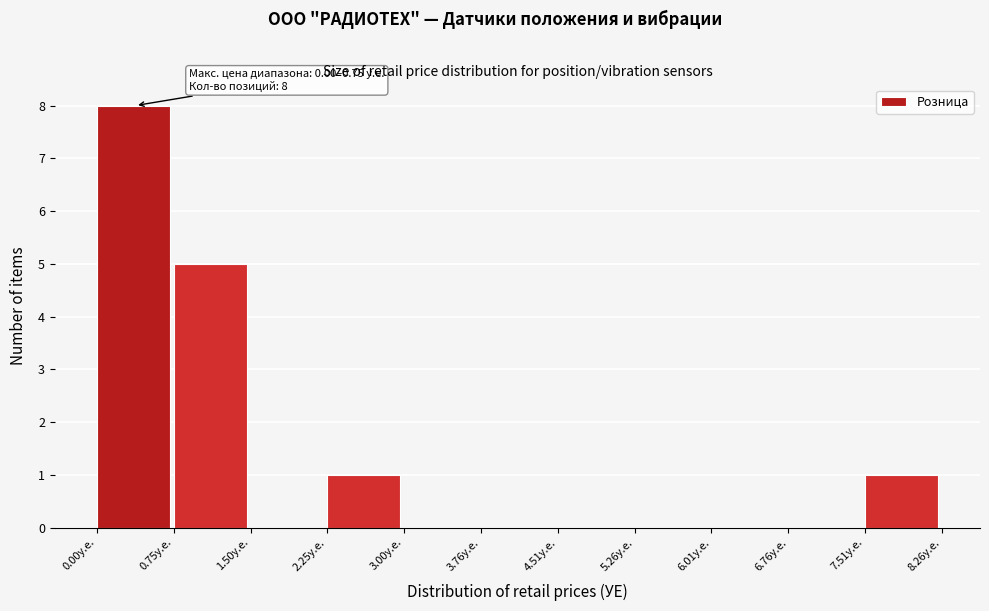

Over which range of the x-axis is the bar tallest?

0.0 to 0.8